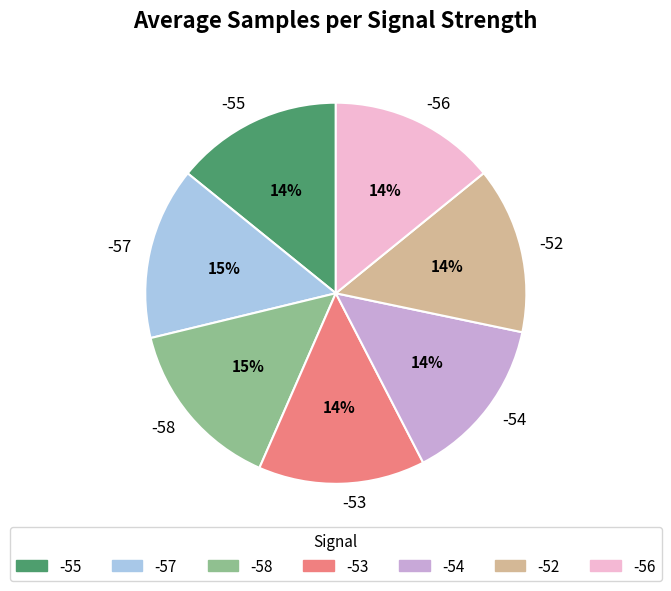

Does -55 represent more than half of the total?

No